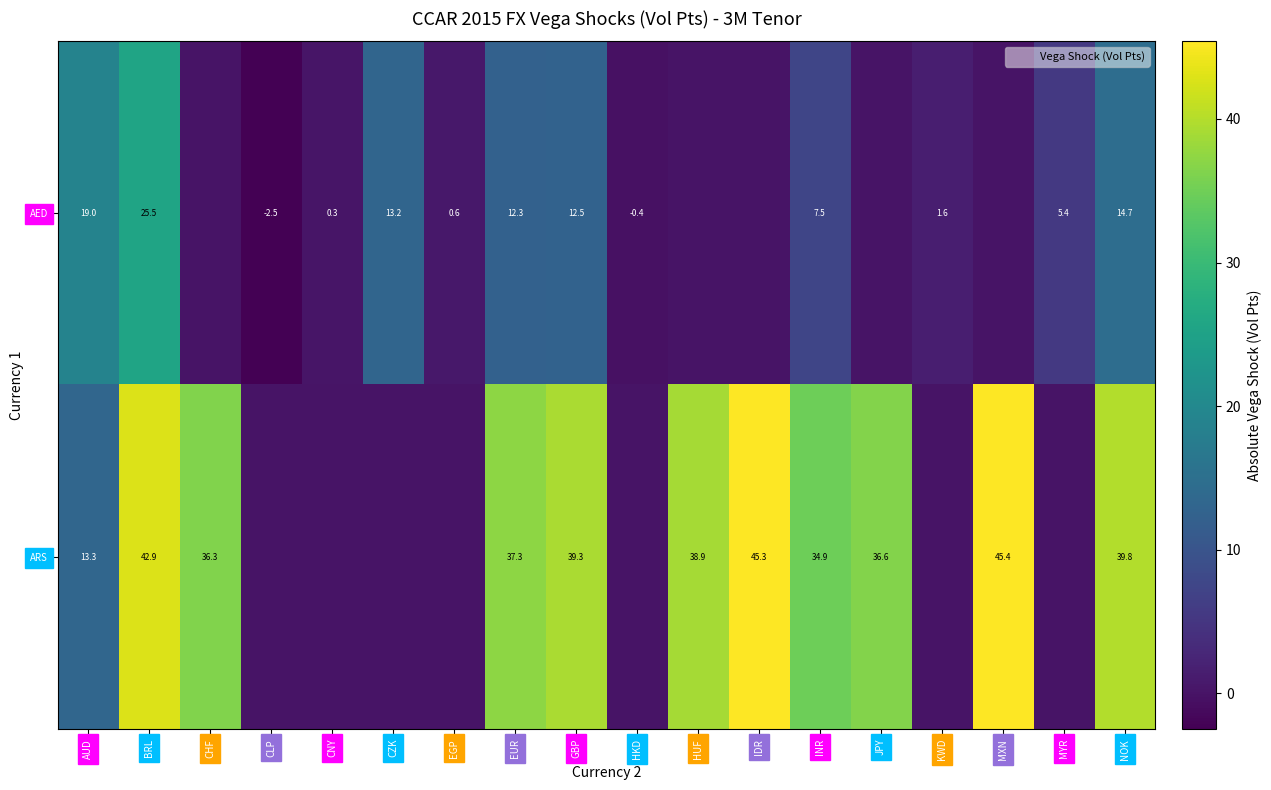

At how many categories does at least one series exceed 21?

10